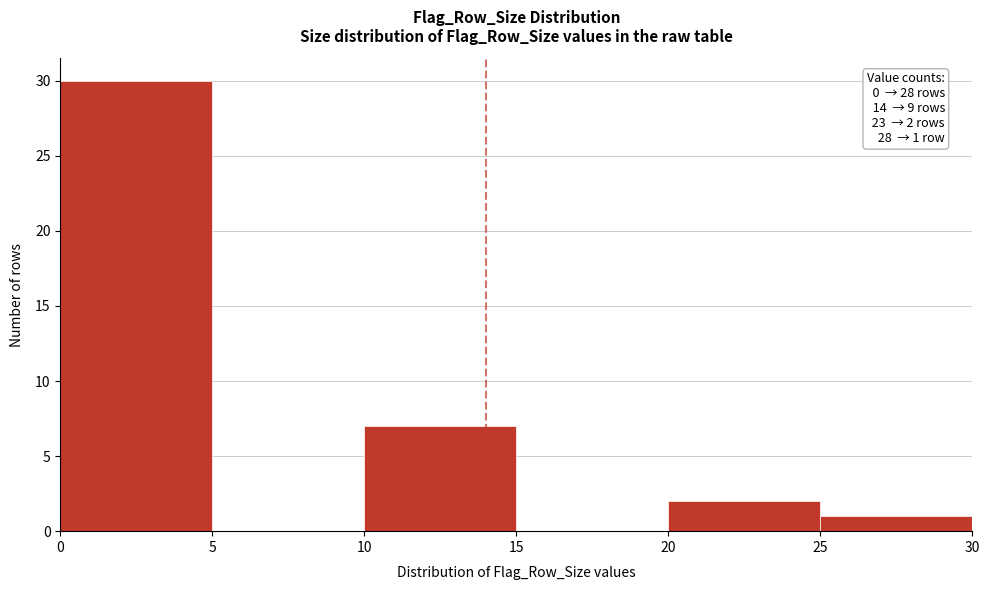

Over which range of the x-axis is the bar tallest?

0 to 5